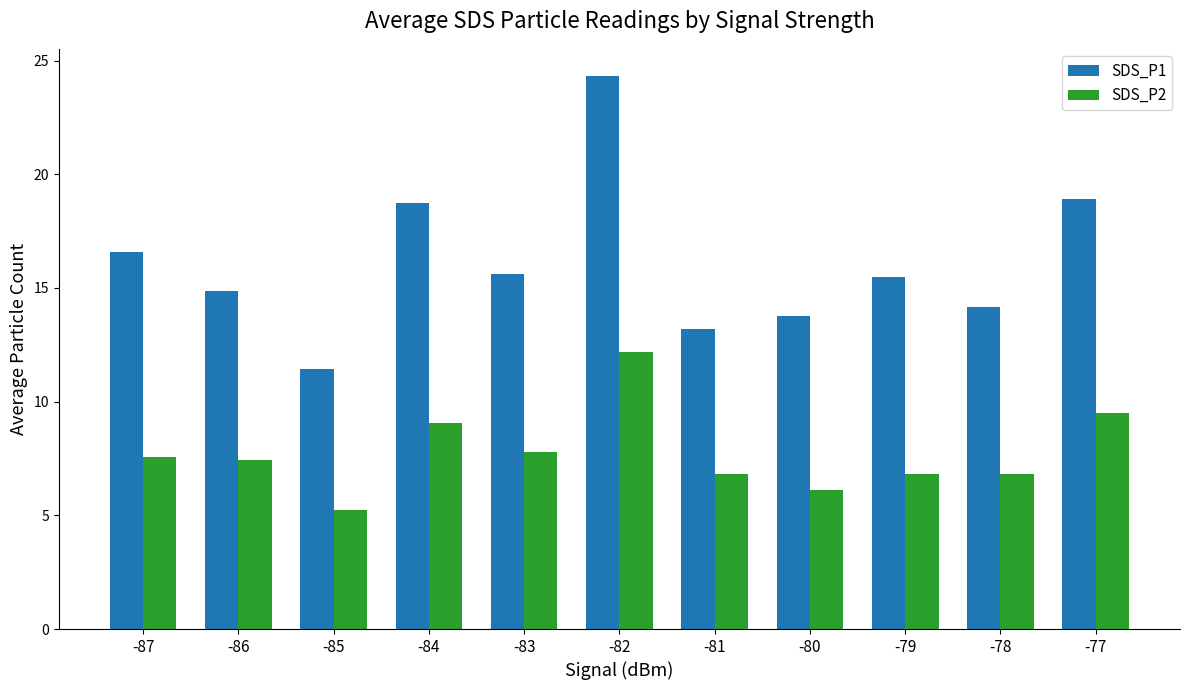

What are all the series names shown in the legend?

SDS_P1, SDS_P2